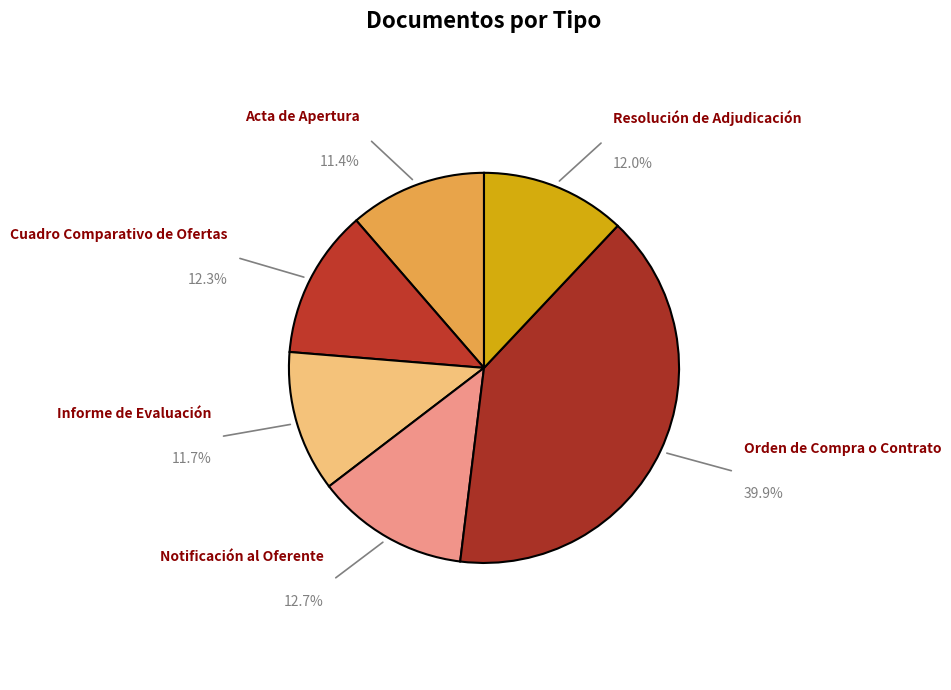

What portion of the pie excludes Resolución de Adjudicación?

88.0%